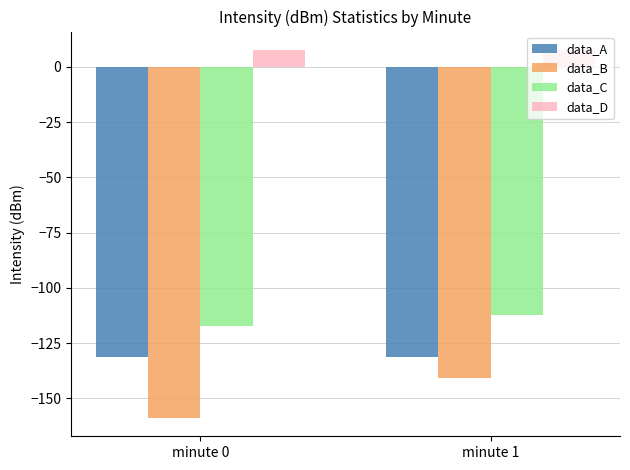

Where is data_B nearest to the value -149?

minute 1